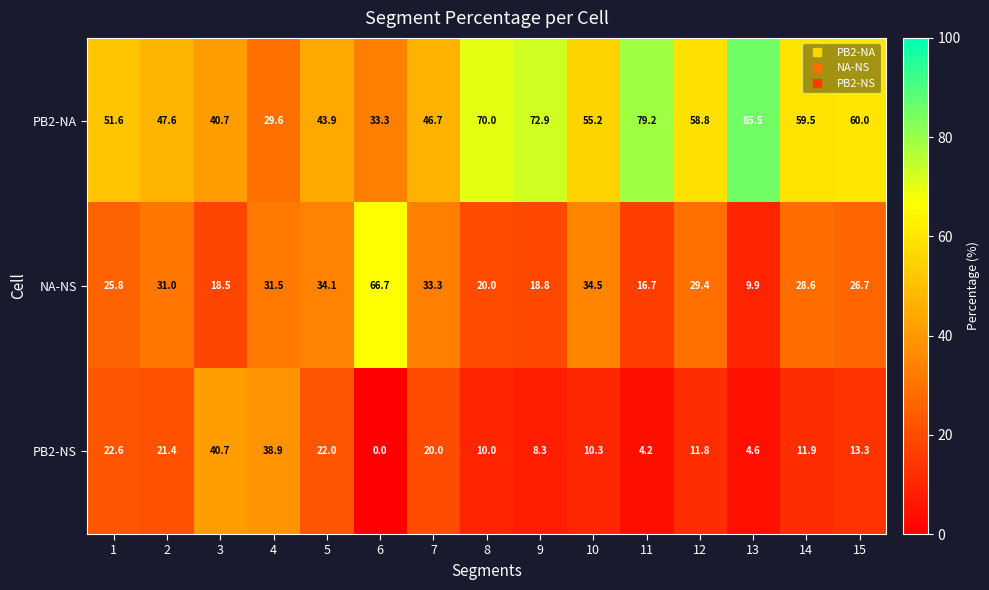

At 10, list the series in order from smallest to largest.

PB2-NS, NA-NS, PB2-NA